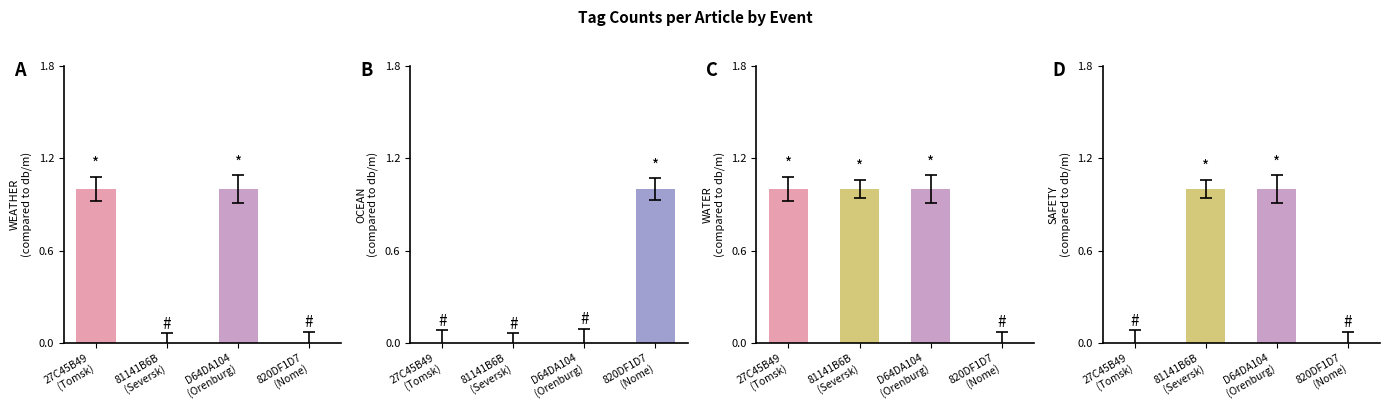

What is the label of the 2nd bar from the right?

D64DA104 (Orenburg)